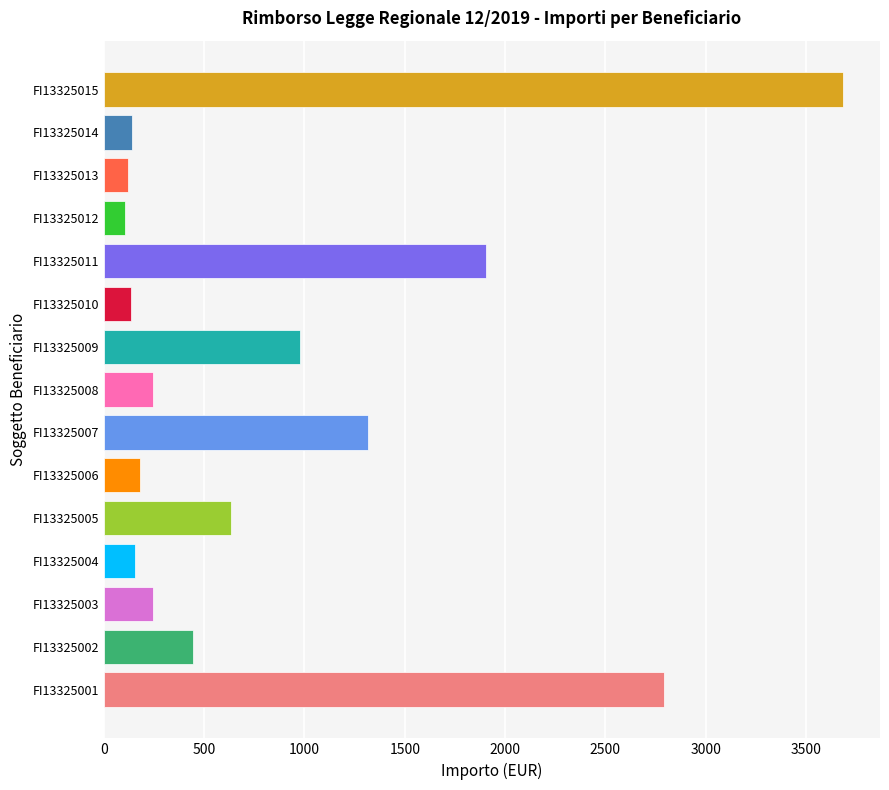

The value at FI13325001 is 2794.4. True or false?

True